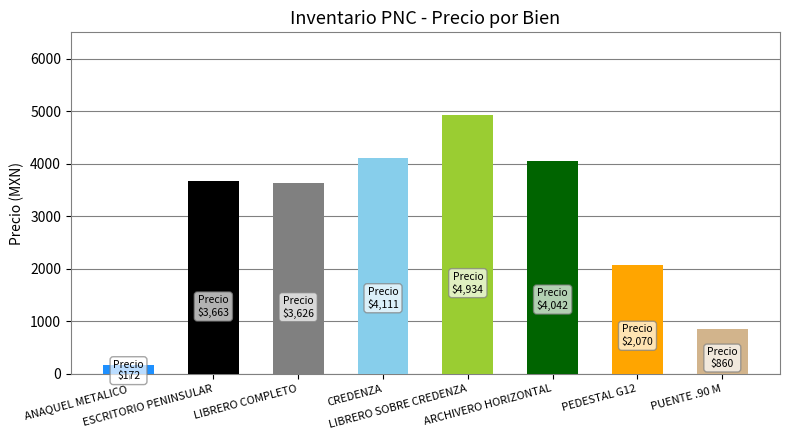

Approximately how many times larger is the value at CREDENZA compared to LIBRERO COMPLETO?

1.1